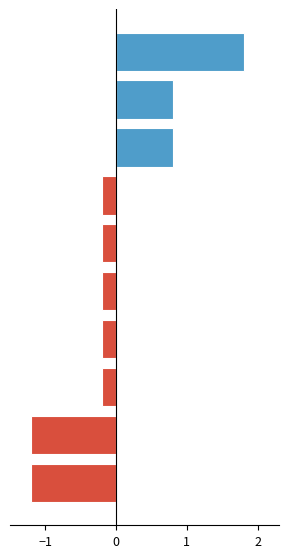

What is the sum of the Above average values at 8 and 6?

0.8